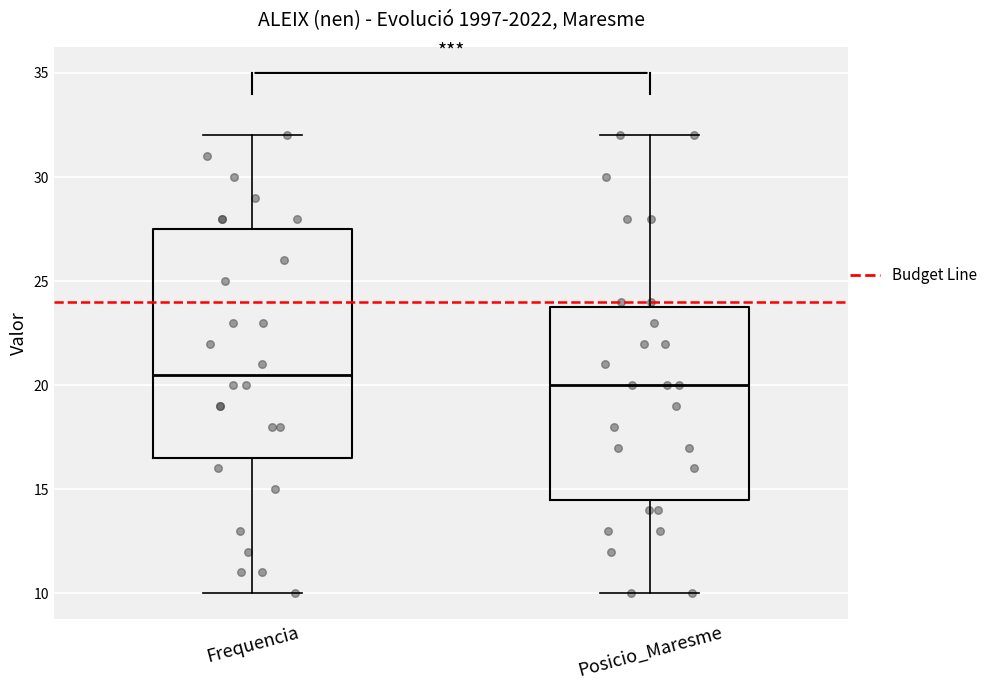

Reading left to right, read every box against the y-axis: the position of its median line, the range the box covers, and the ends of its whiskers. The values are not printed on the chart, so give them approximately, as read against the axis.

Frequencia: median 20.5, box 16.5 to 27.5, whiskers 10.0 to 32.0
Posicio_Maresme: median 20.0, box 14.5 to 24.0, whiskers 10.0 to 32.0